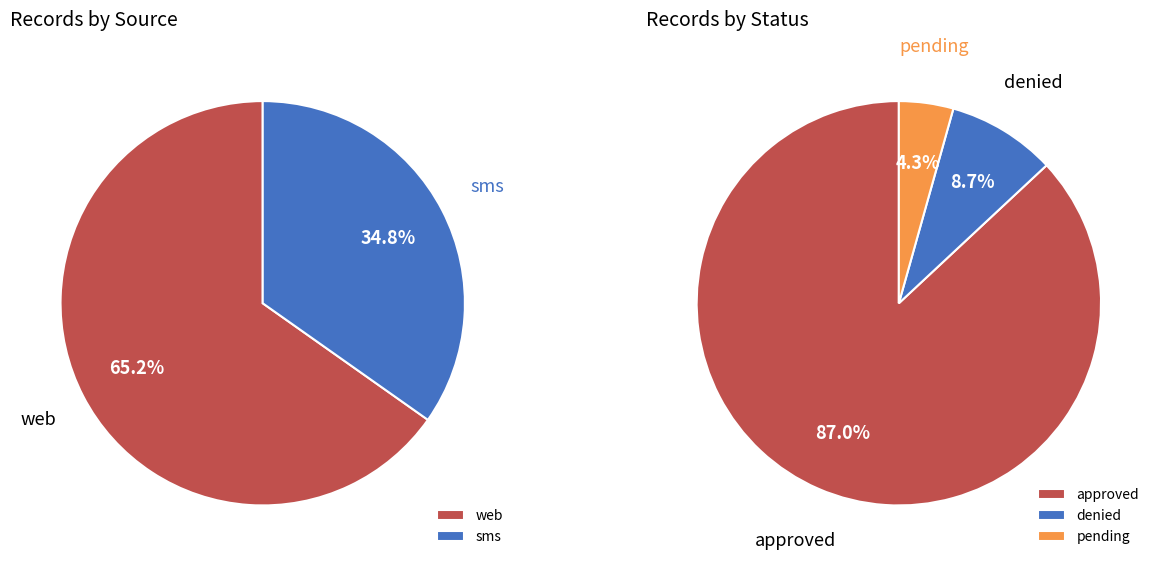

To the nearest percent, what is the combined percentage of web and sms?

100%